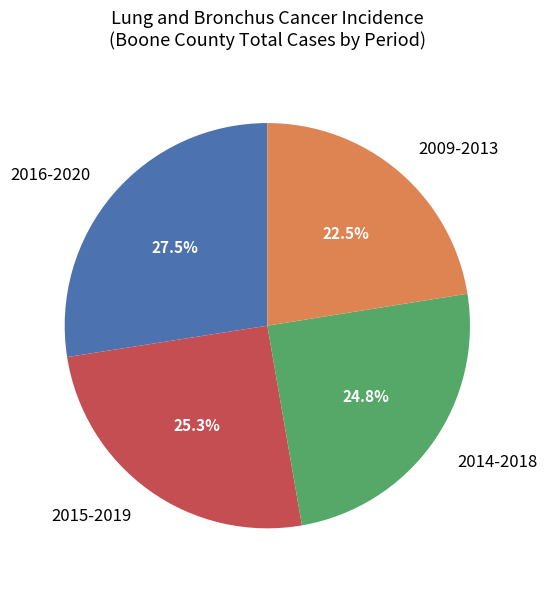

Which slice is the largest?

2016-2020